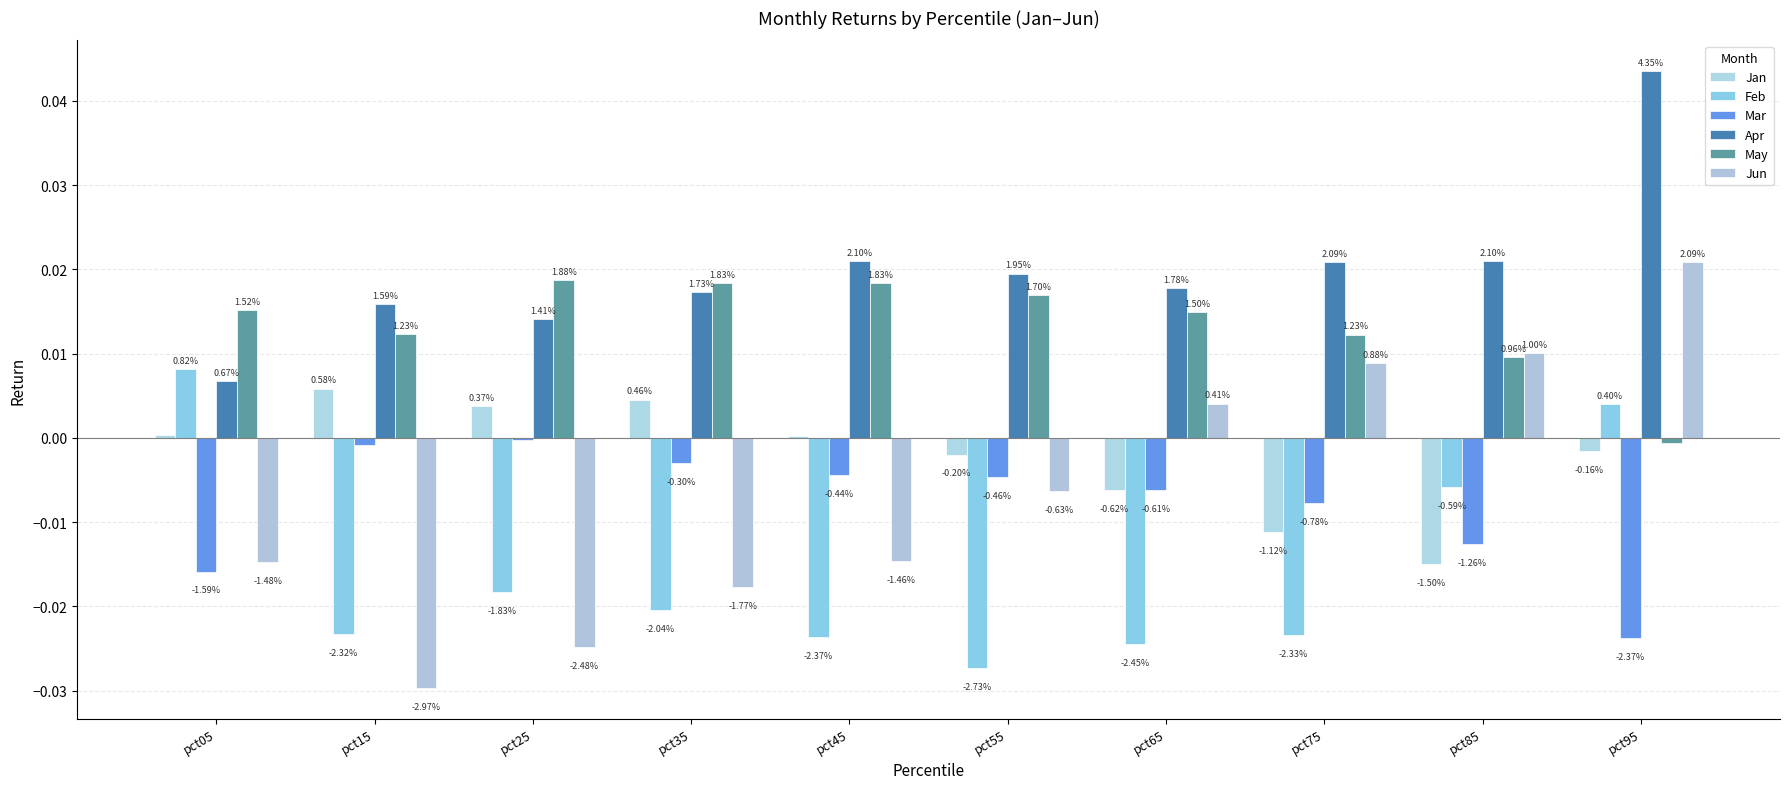

Which label corresponds to the smallest value in the chart?

pct15